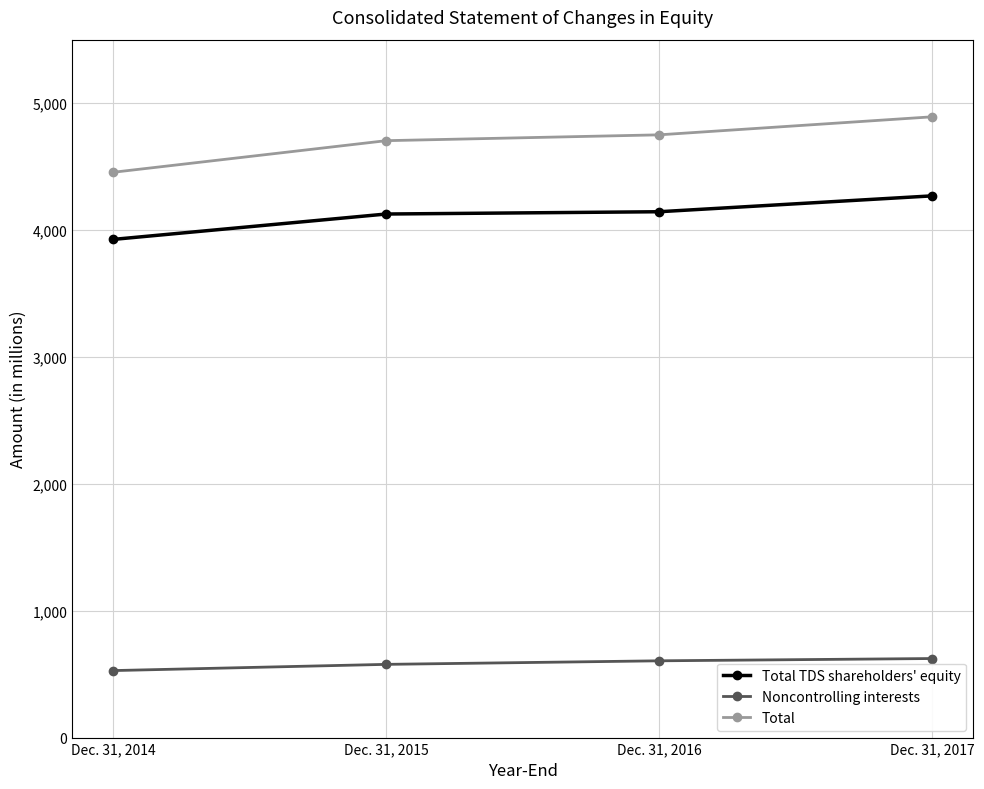

Rank the categories by Total value from highest to lowest.

Dec. 31, 2017, Dec. 31, 2016, Dec. 31, 2015, Dec. 31, 2014